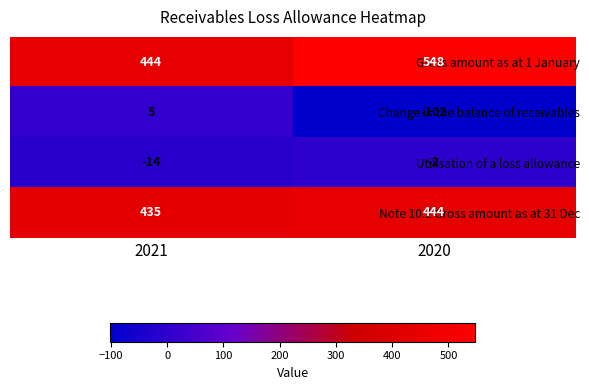

What is the difference between the Change in the balance of receivables values at 2020 and 2021?

107